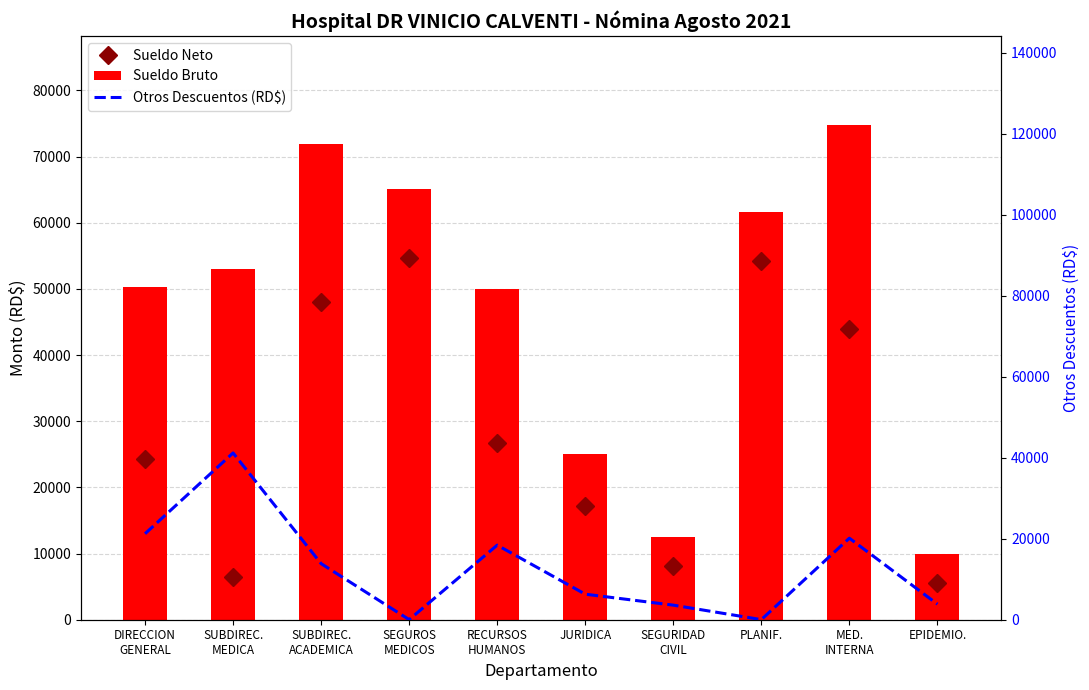

Does the chart contain any negative values?

No